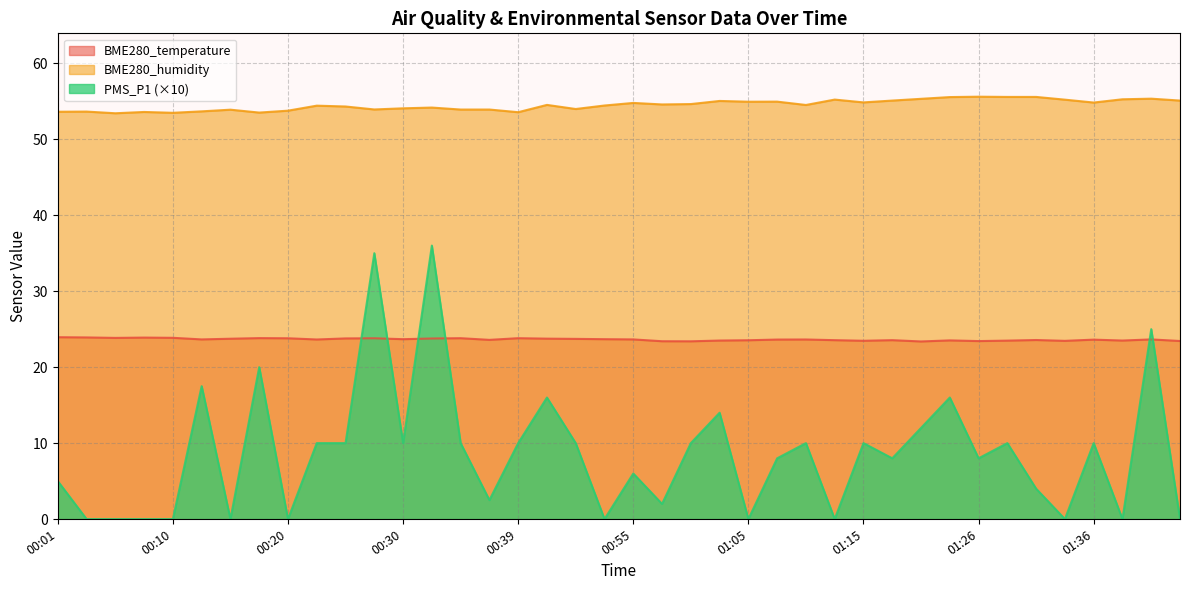

Which series has the largest total across all categories?

BME280_humidity